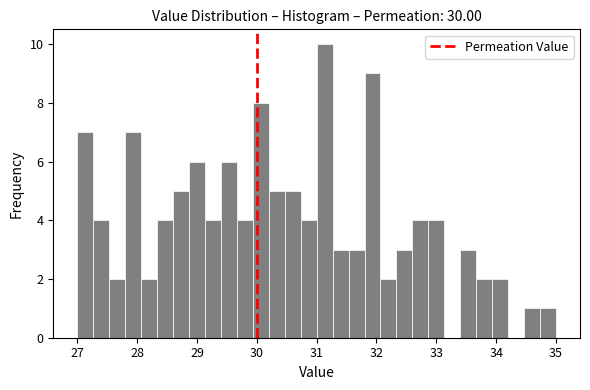

Around what value on the x-axis is the tallest bar? Give the approximate position of its centre, as read against the axis.

31.1